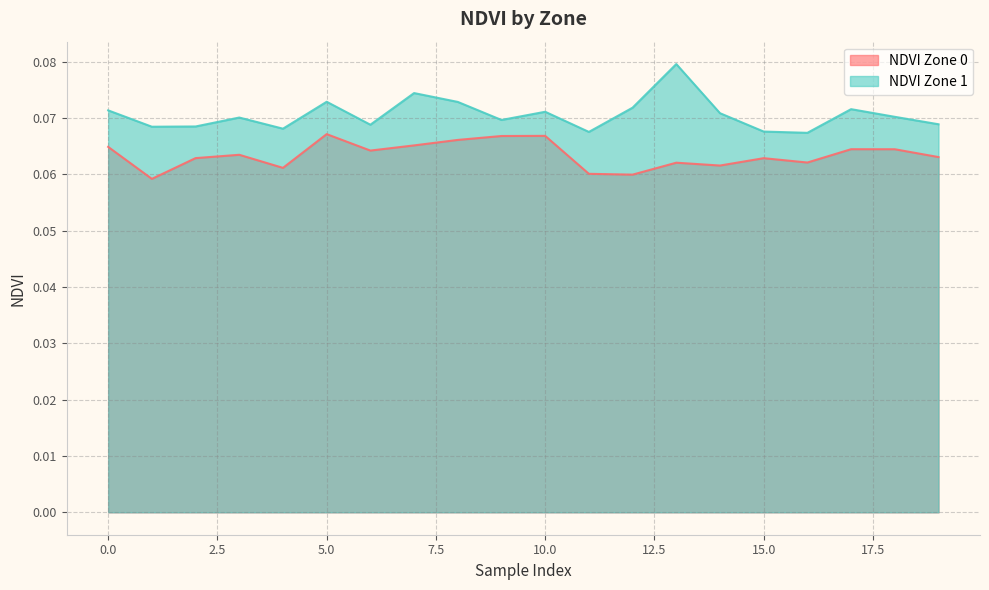

True or false: NDVI Zone 0 and NDVI Zone 1 cross at least once.

False